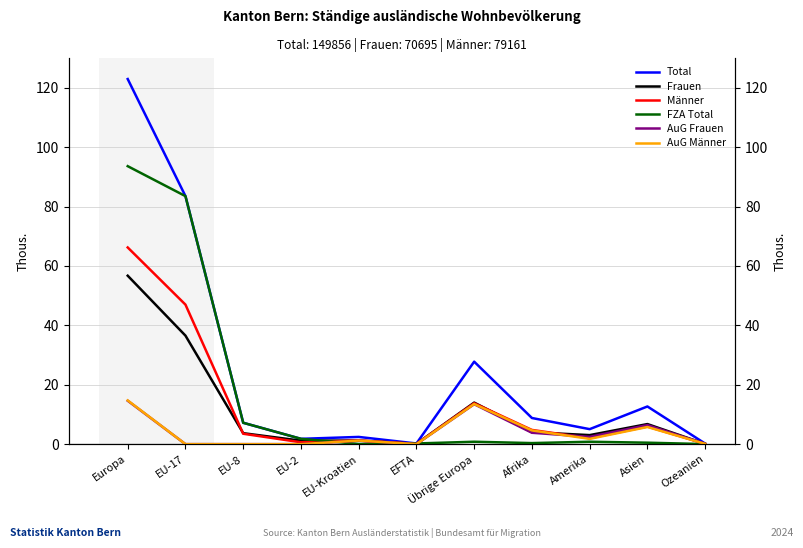

Where is the first local maximum for FZA Total?

Übrige Europa